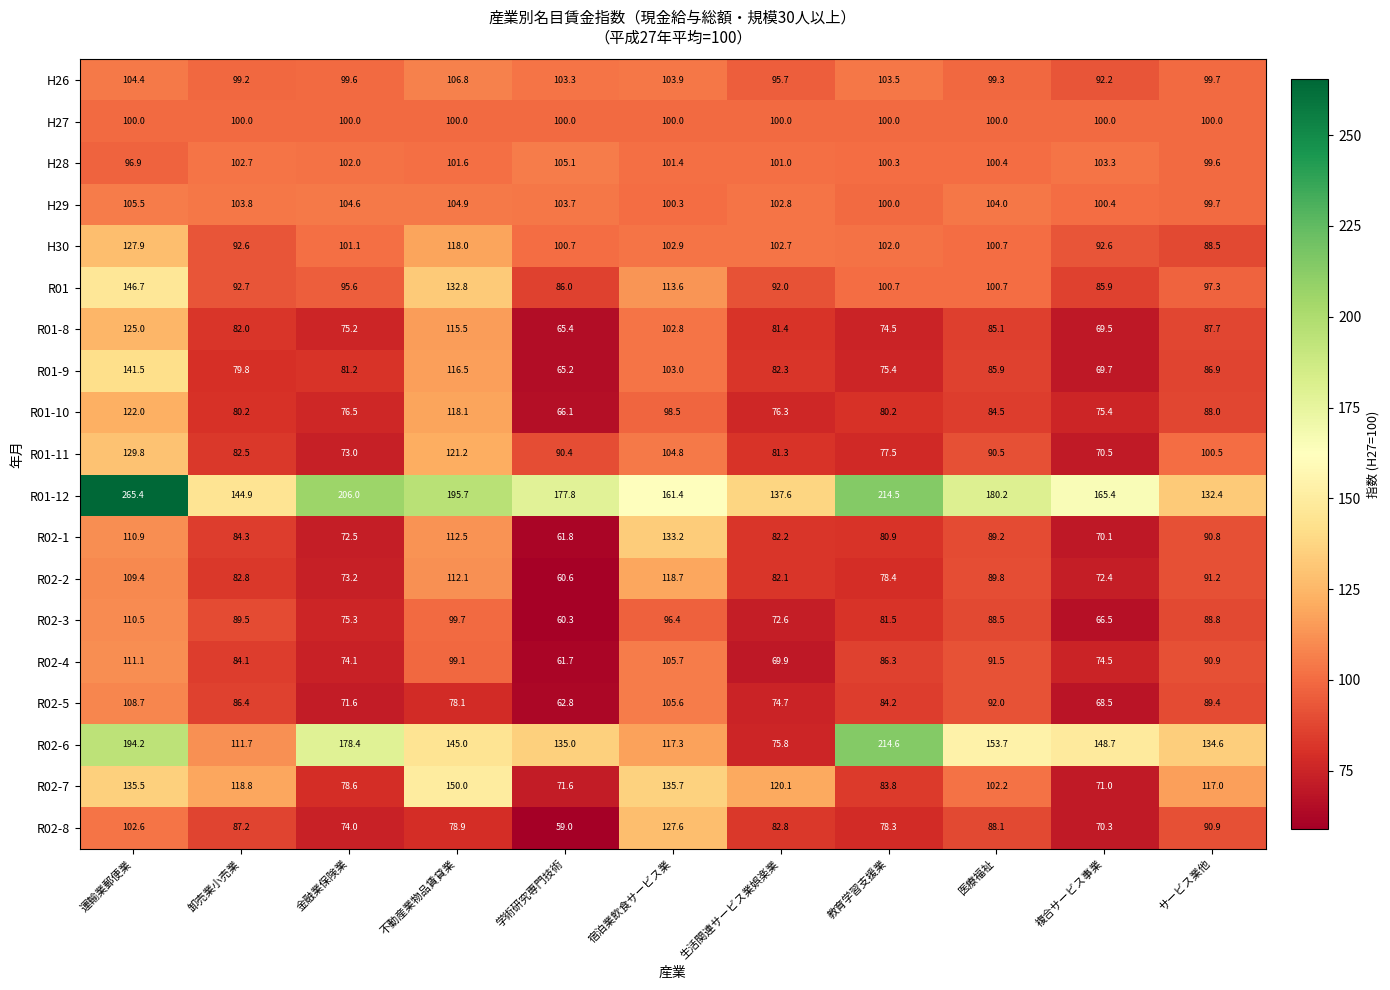

The R02-1 series shows 59.7 at サービス業他. True or false?

False